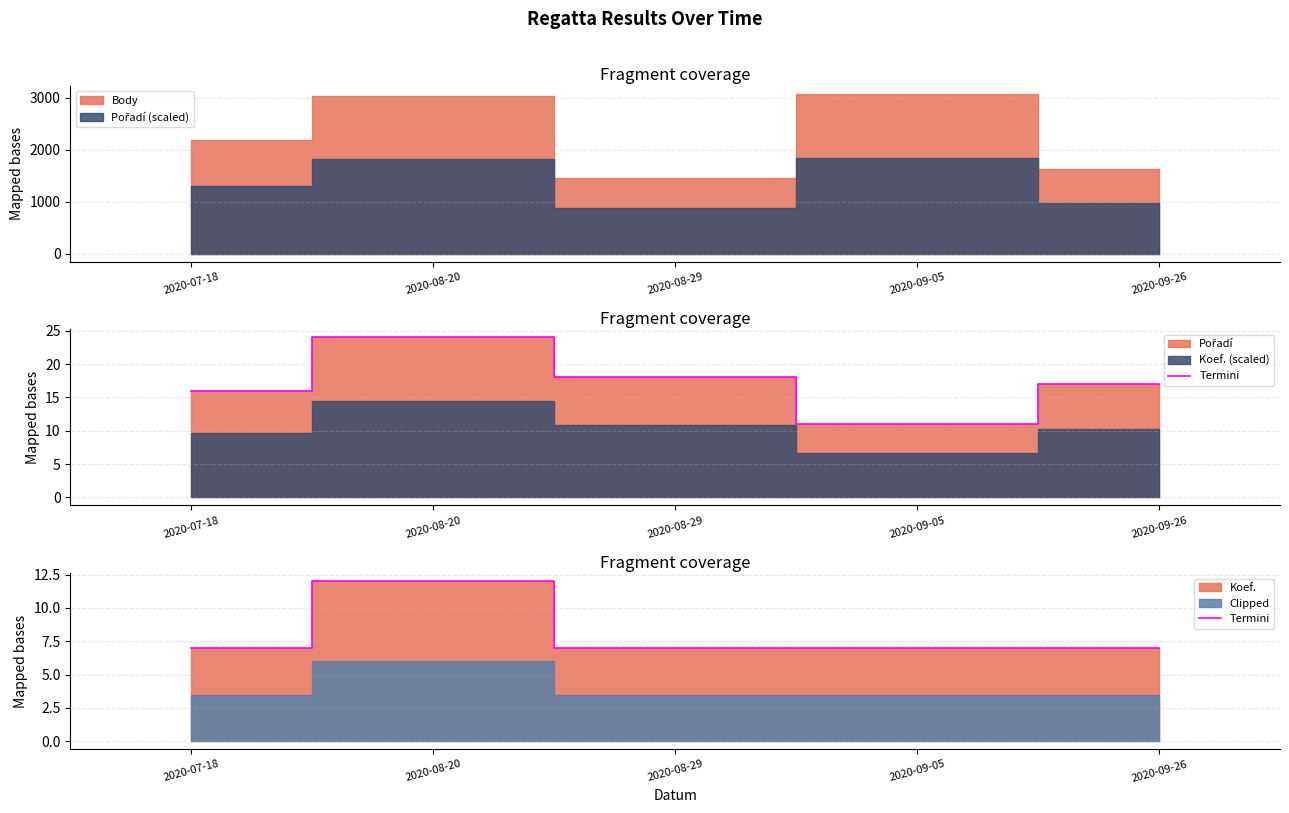

What is the value of the 5th point from the left?

7